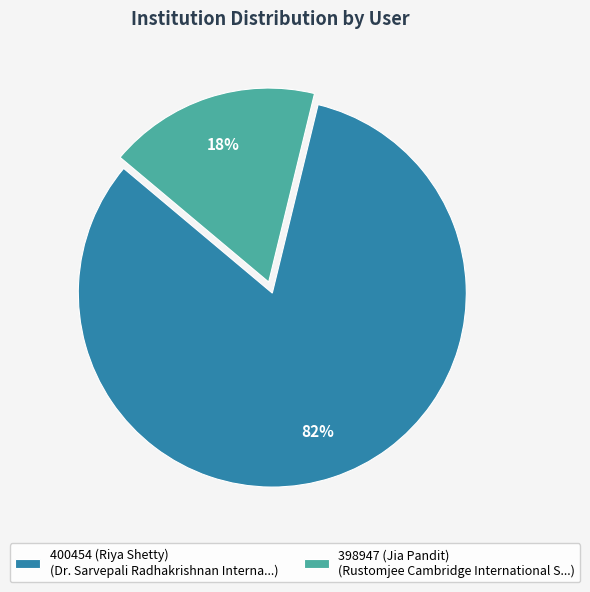

Which category accounts for the majority?

400454 (Riya Shetty) (Dr. Sarvepali Radhakrishnan Interna...)